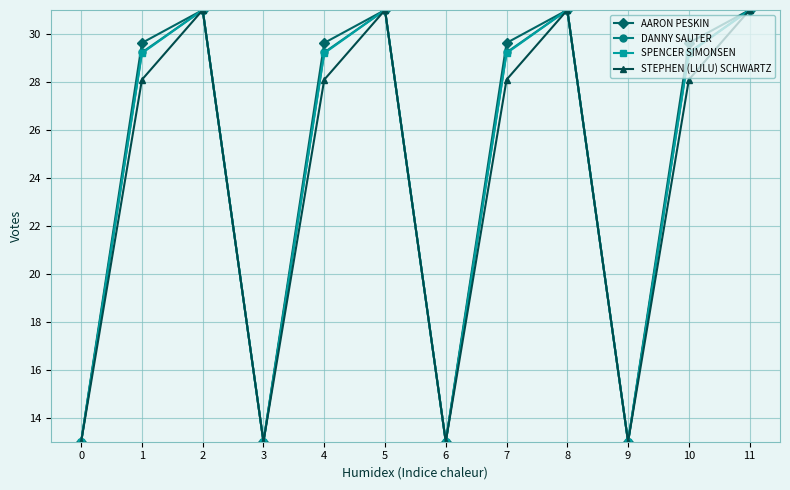

What is the value of the STEPHEN (LULU) SCHWARTZ point at the 5th from the left?

28.1